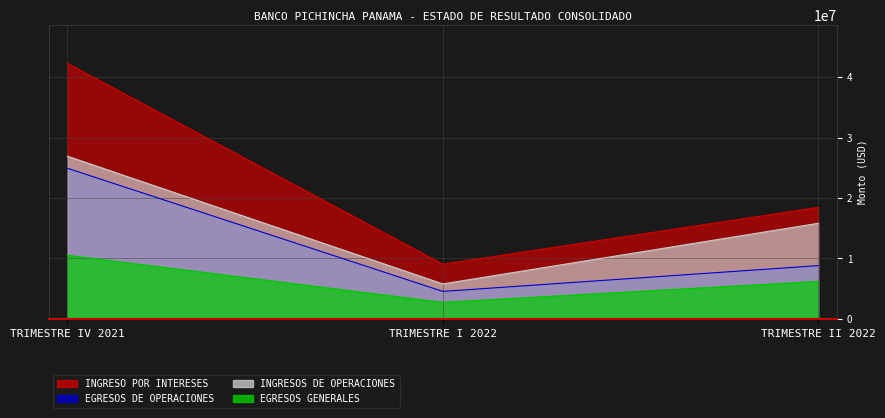

Is it true that EGRESOS DE OPERACIONES equals 11937592.9 at TRIMESTRE II 2022?

False